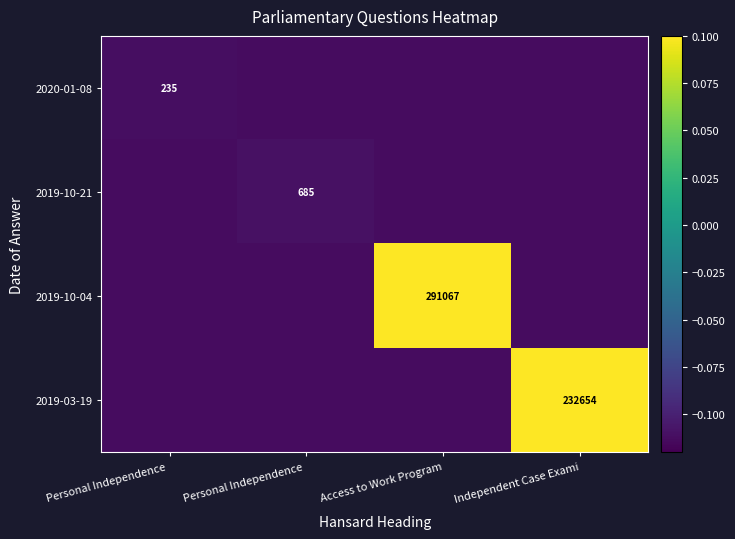

Which category has the lowest value in the 2019-10-04 series?

Personal Independence